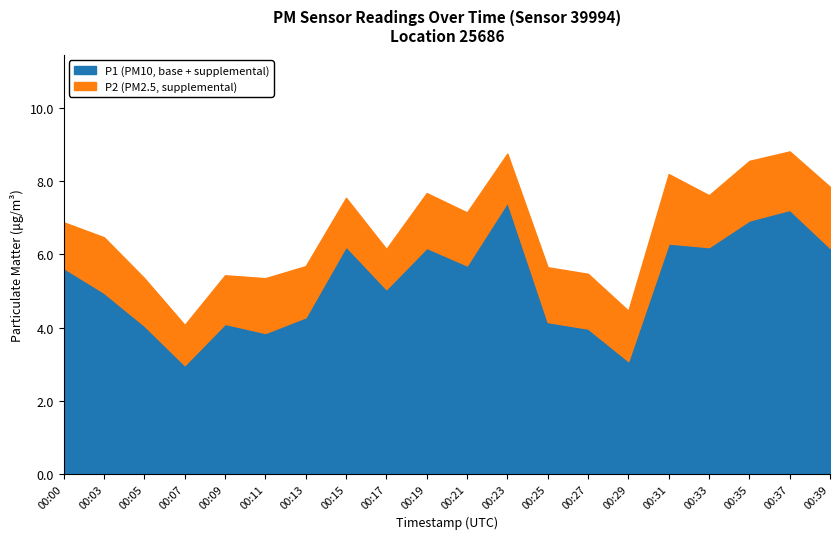

Which series has the widest spread of values?

P1